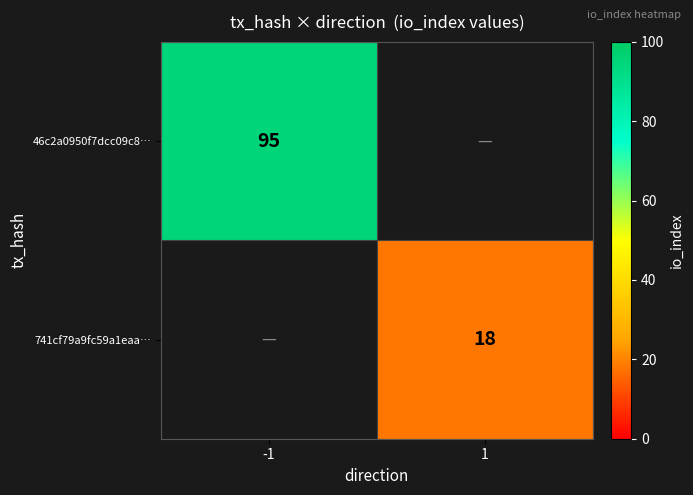

The value of 46c2a0950f7dcc09c8… at -1 is 95. True or false?

True